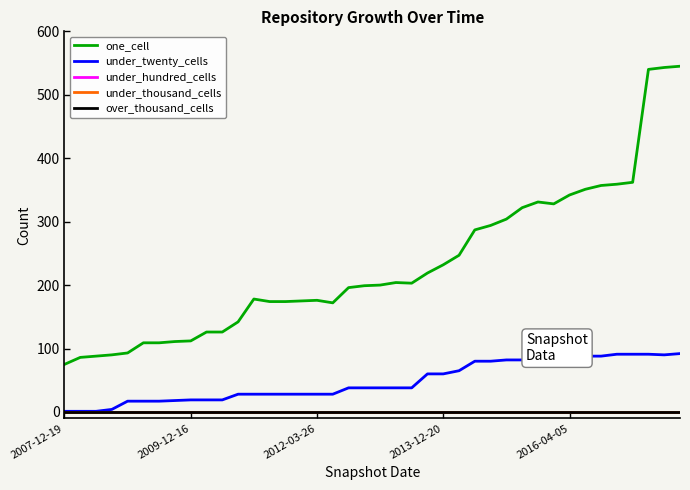

Is this an area chart (filled region under the line)?

No